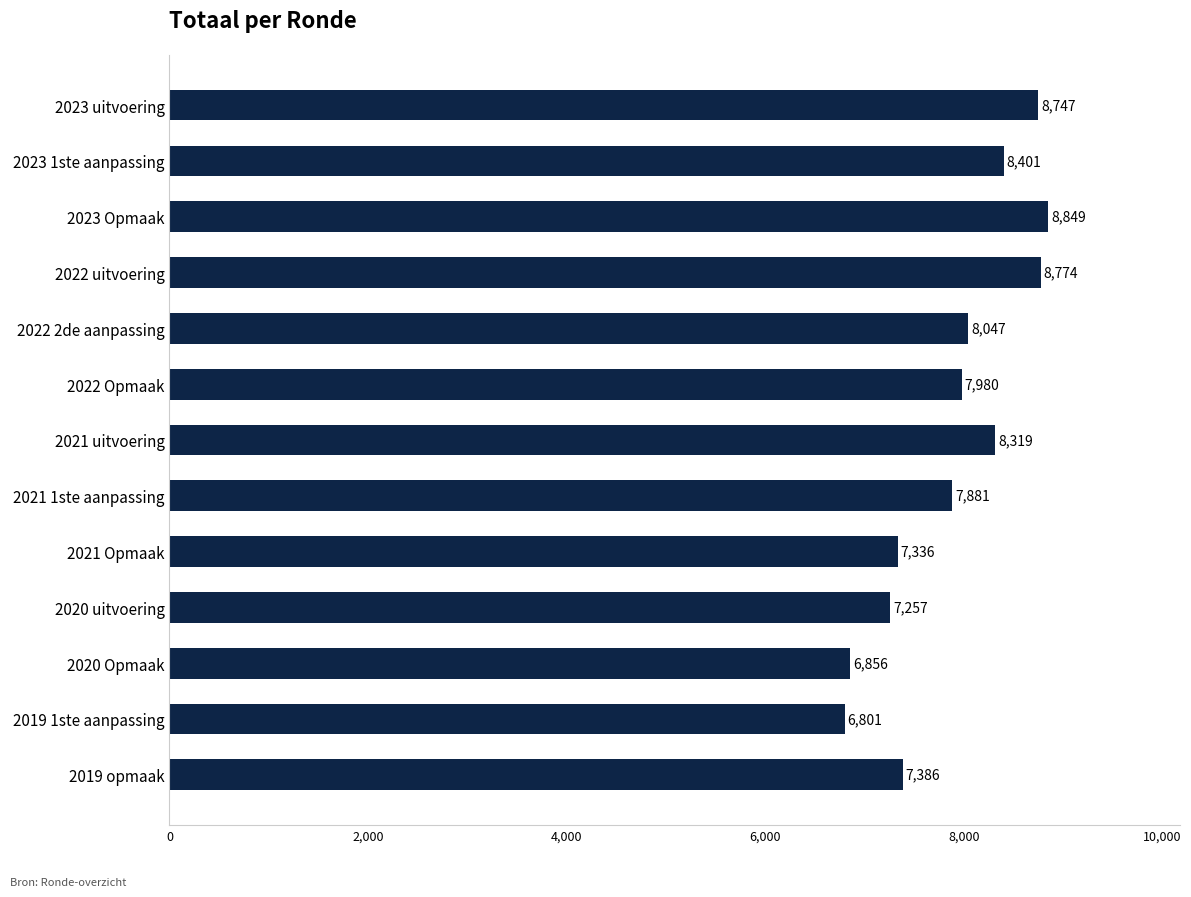

Are the bars grouped side by side (vs. stacked)?

No